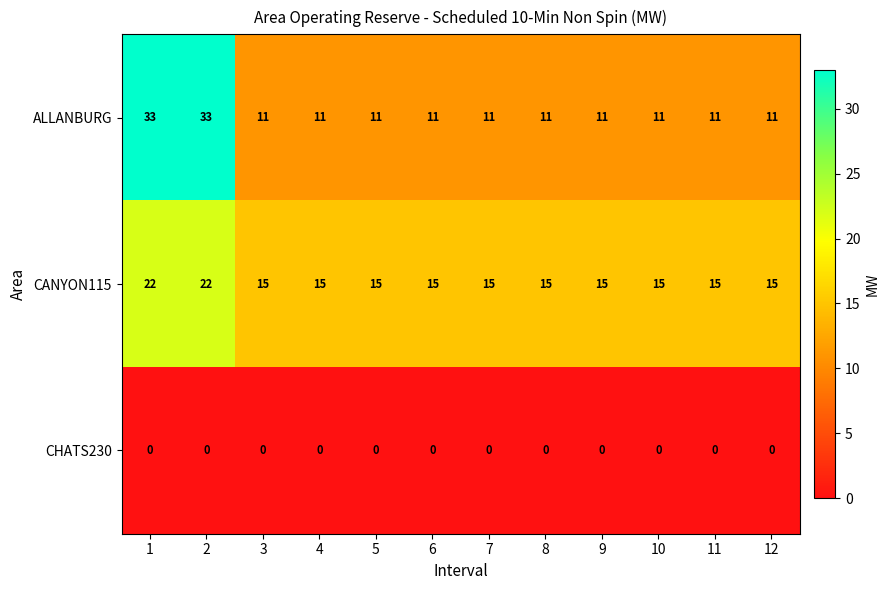

Is it true that CANYON115 equals 15 at 4?

True